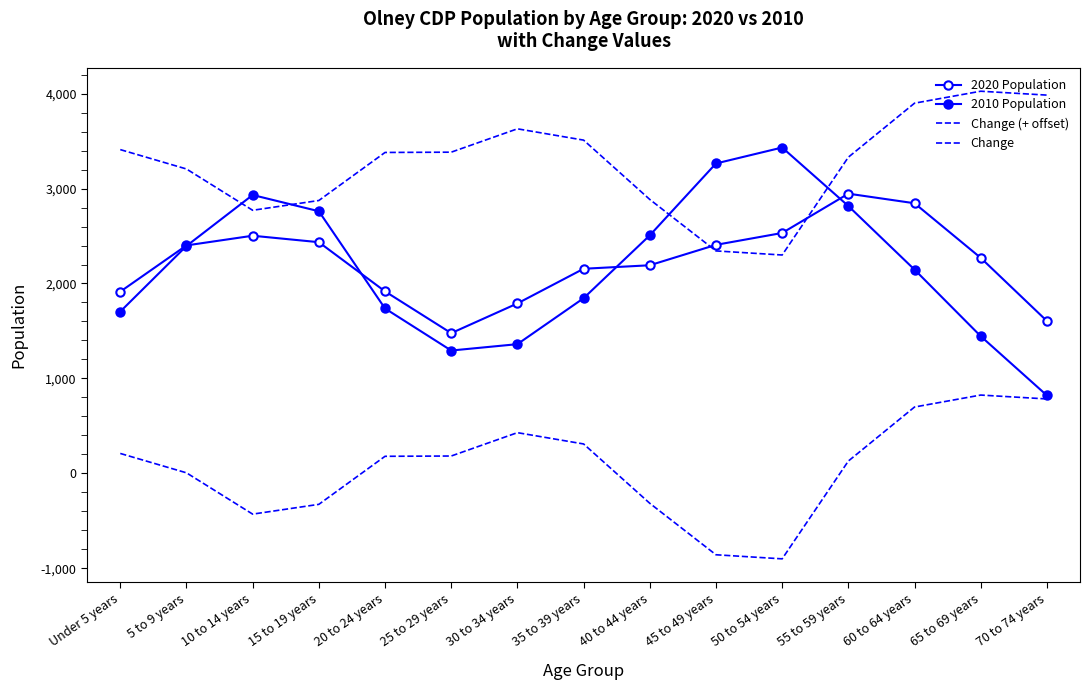

What is the sum of the Change (+ offset) values at 60 to 64 years and 30 to 34 years?

7528